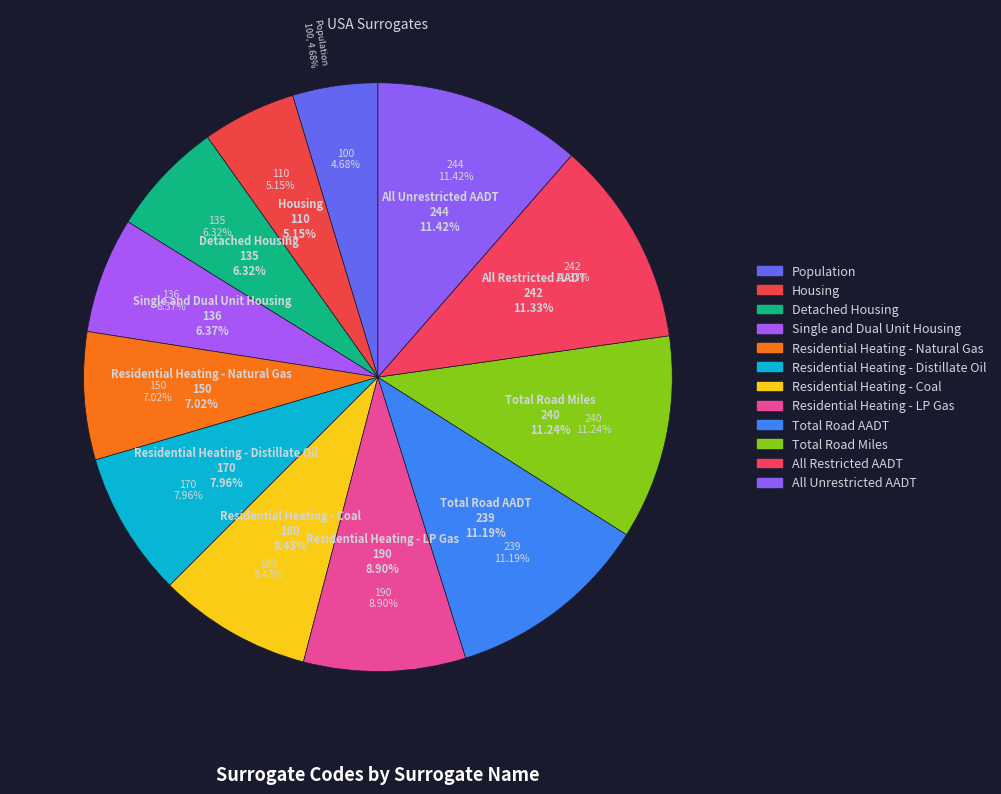

Between Detached Housing and All Unrestricted AADT, which is larger?

All Unrestricted AADT